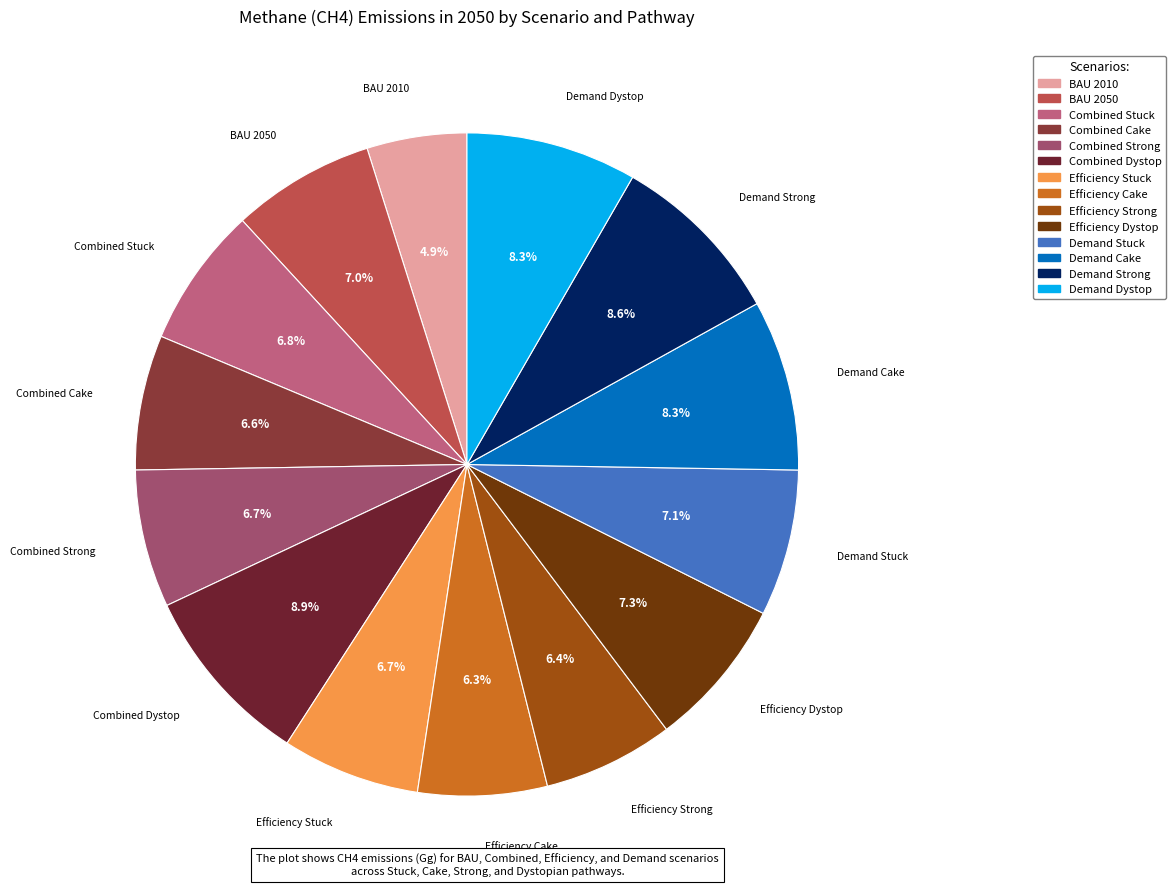

To the nearest percent, what percentage of the pie is Combined Dystop?

9%